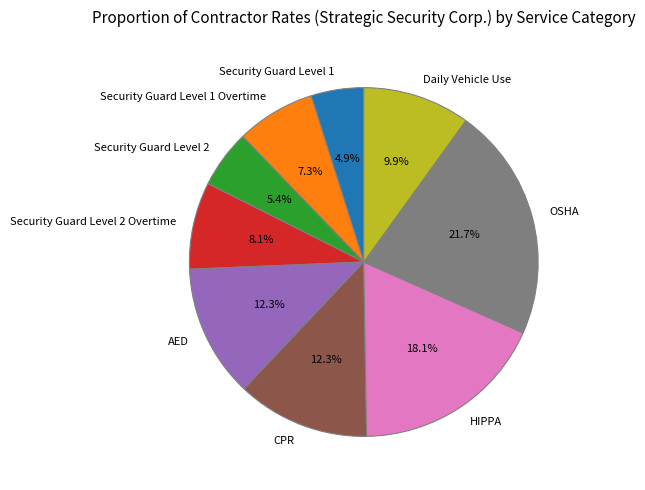

Count the number of slices in the pie.

9